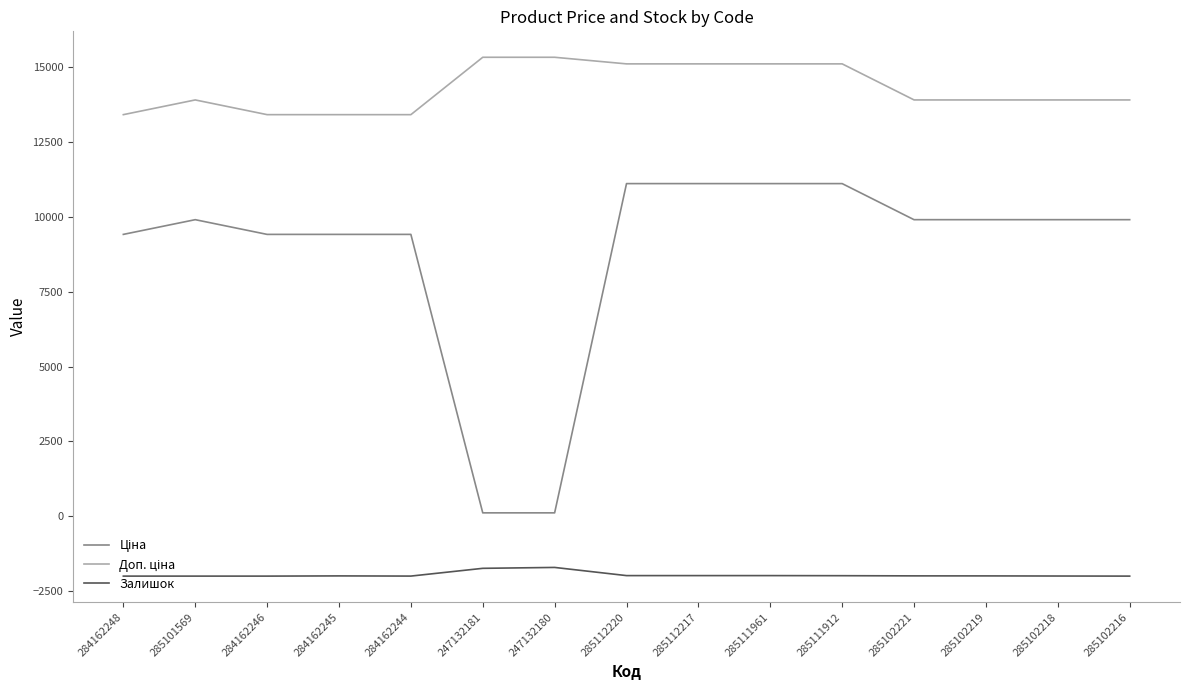

What is the maximum value shown in the chart?

15334.0